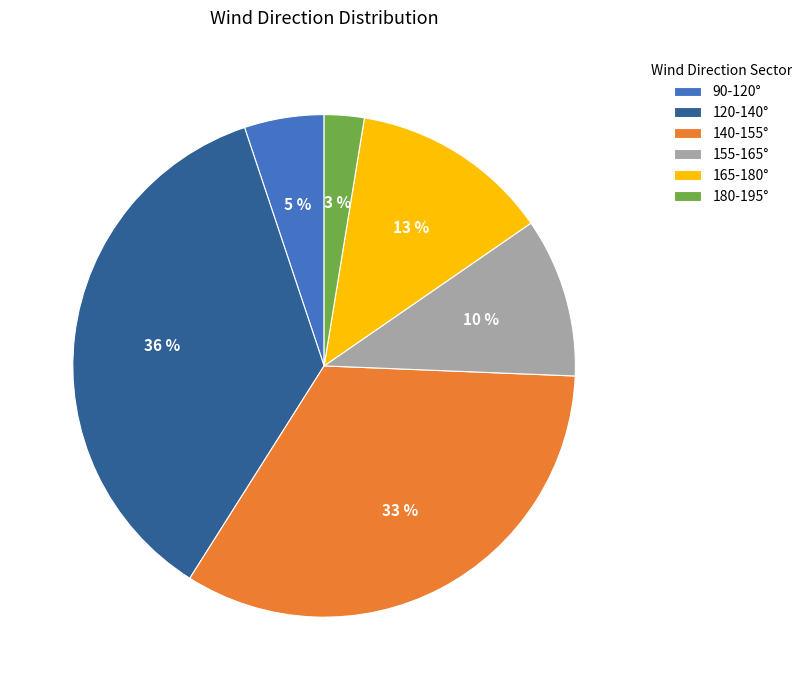

Which has a higher value, 140-155° or 120-140°?

120-140°